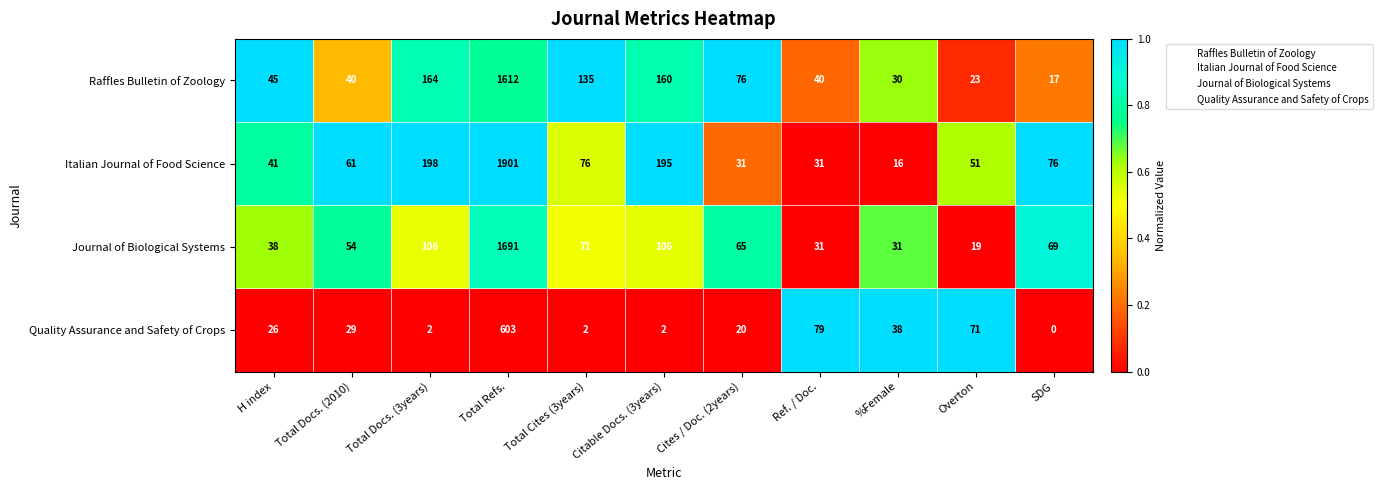

What is the difference between the maximum and minimum values in the Journal of Biological Systems series?

1672